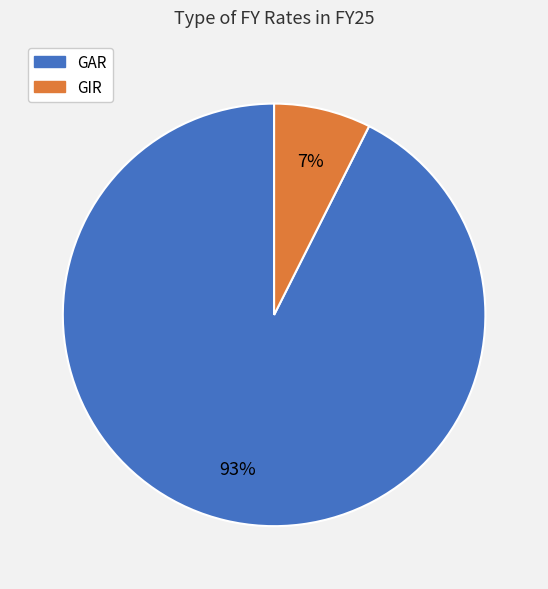

Which has a higher value, GIR or GAR?

GAR